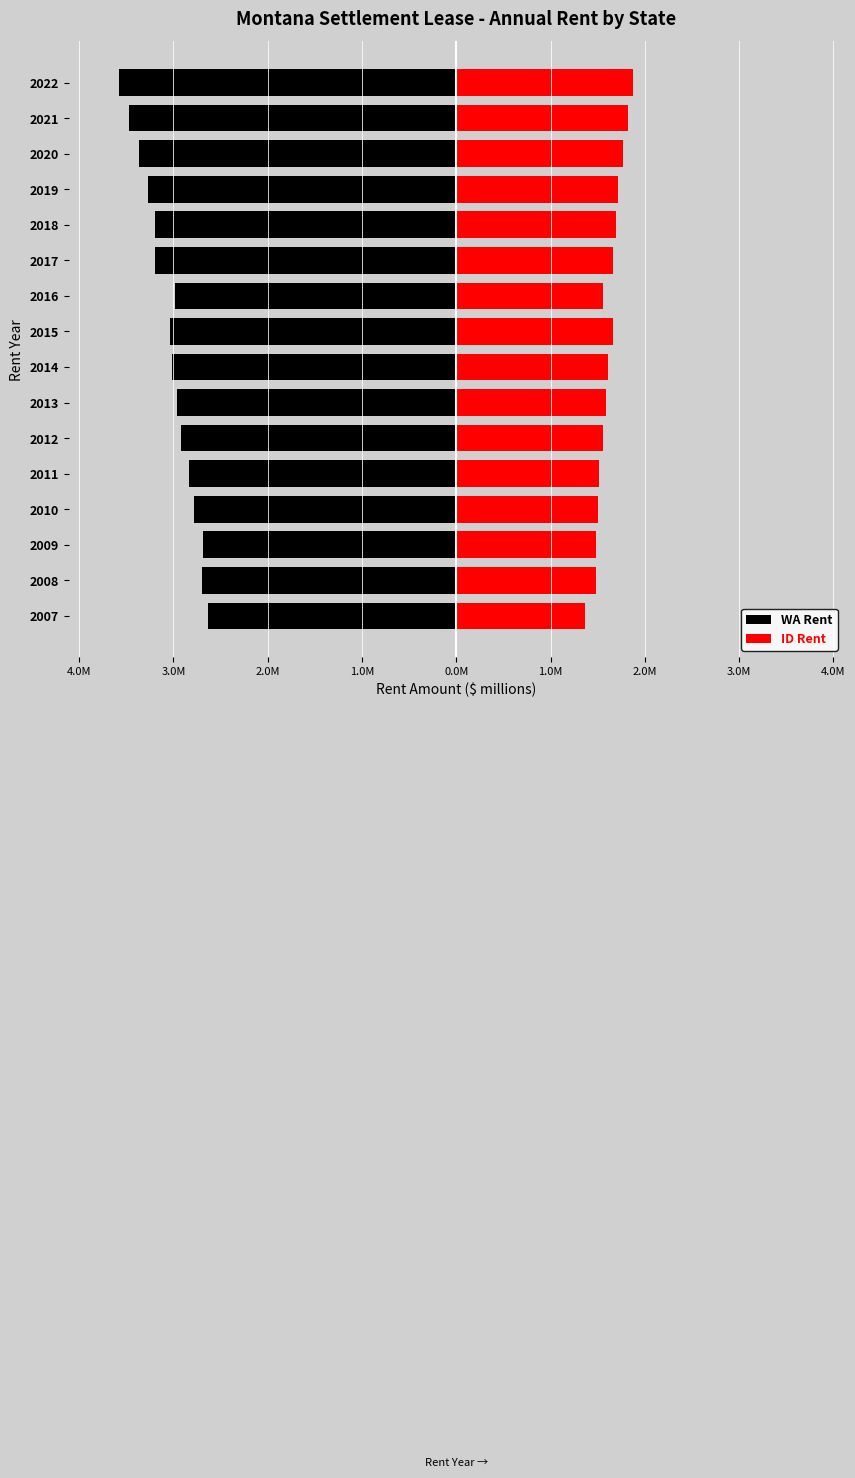

What is the greatest value displayed?

1.9